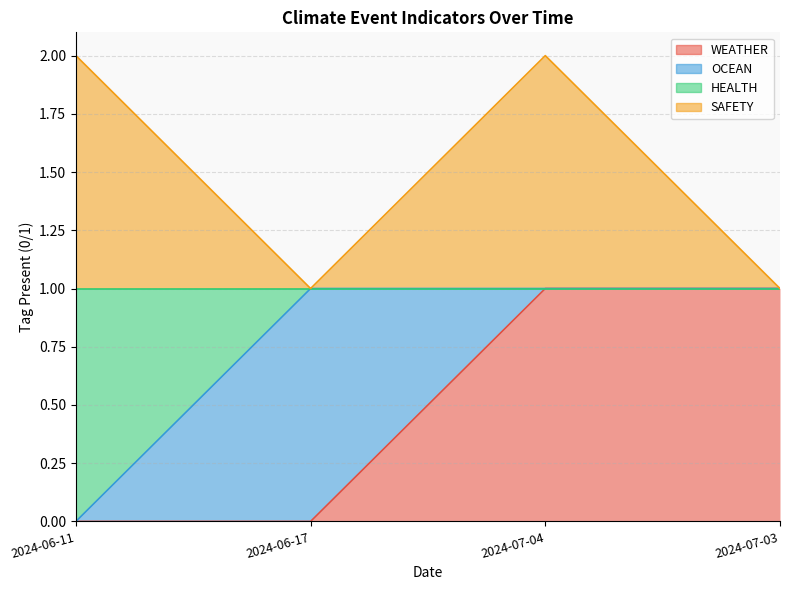

True or false: HEALTH and SAFETY cross at least once.

False